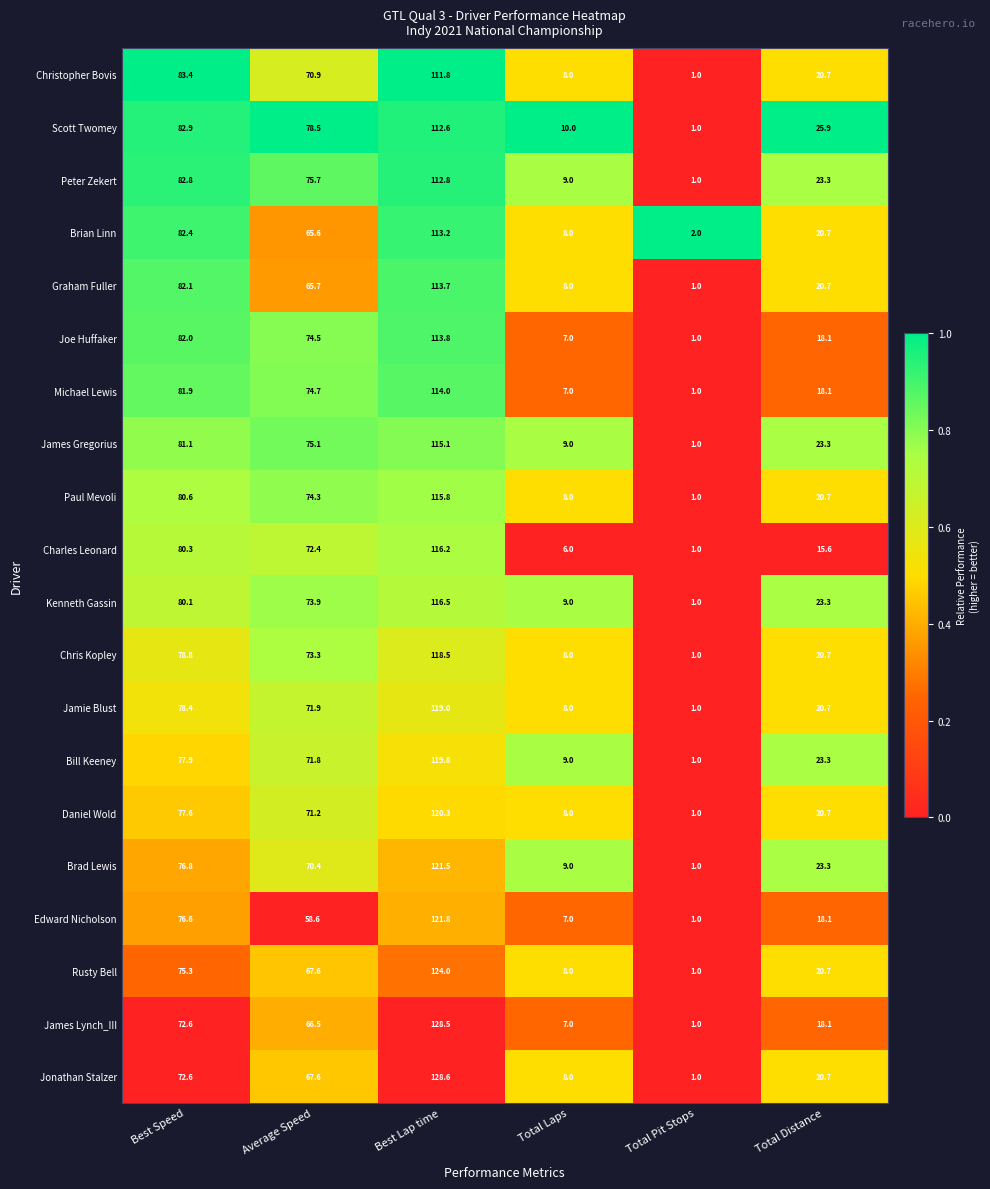

Rank the categories by Jamie Blust value from highest to lowest.

Best Lap time, Best Speed, Average Speed, Total Distance, Total Laps, Total Pit Stops